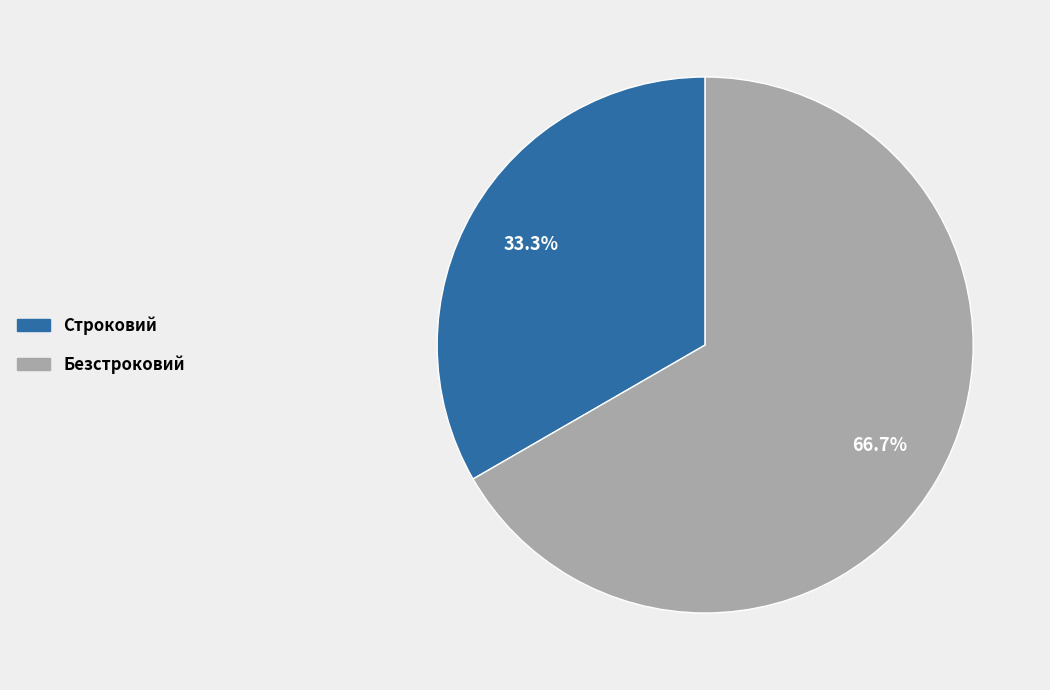

What percentage is the Безстроковий slice, to the nearest percent?

67%